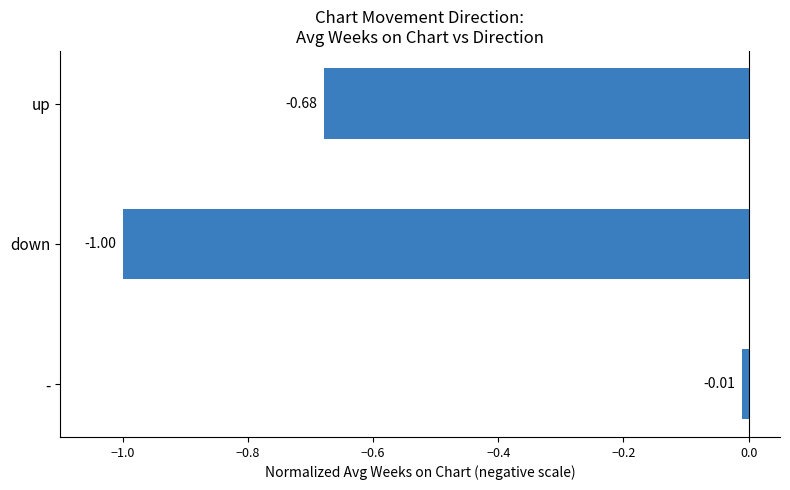

What is the difference between the maximum and minimum values?

1.0